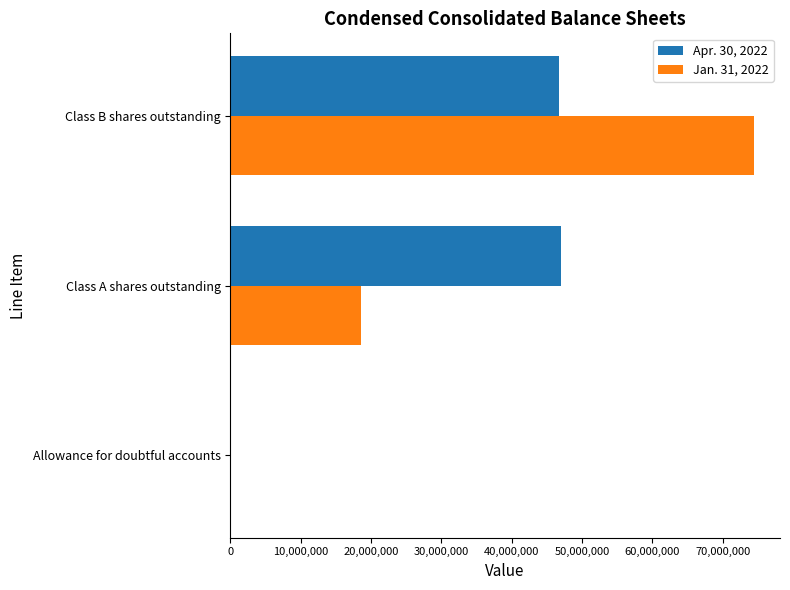

At which category is the sum across all series the highest?

Class B shares outstanding